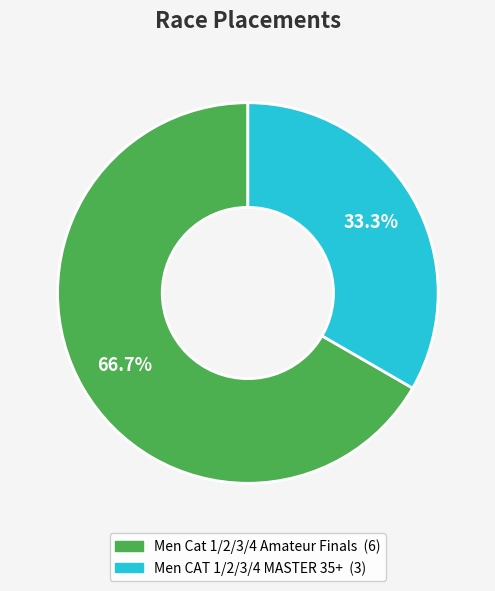

Is there a majority slice in this chart?

Yes